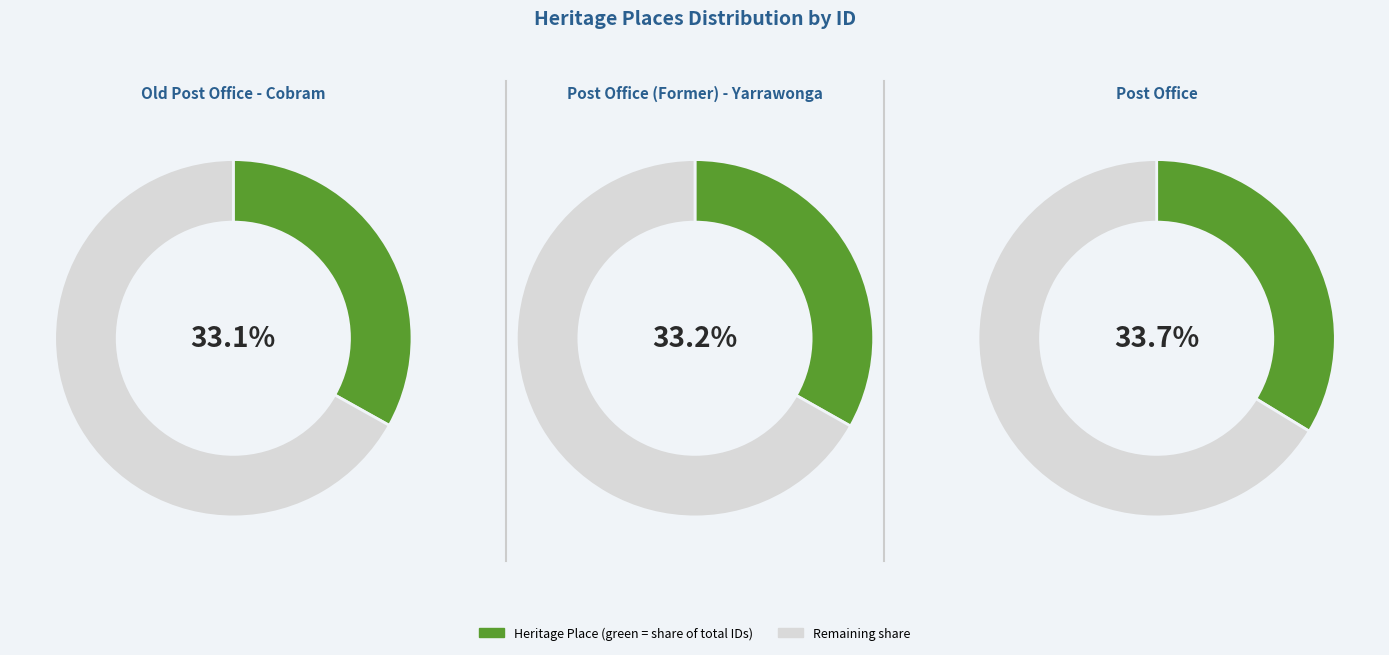

To the nearest percent, what is the combined percentage of Post Office and Old Post Office - Cobram?

67%